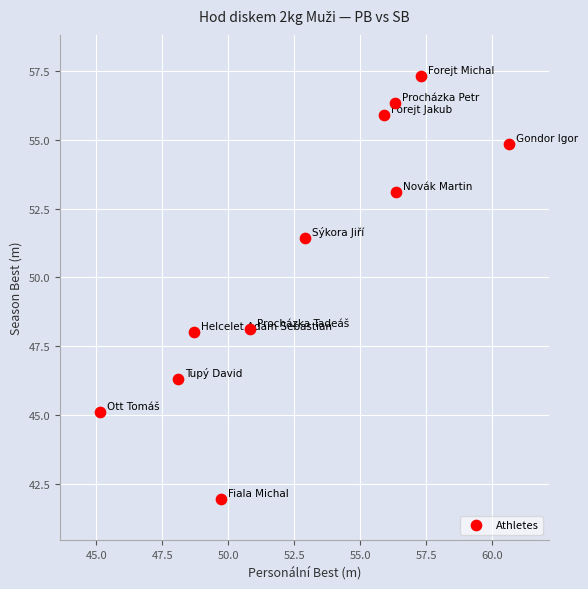

What is the average X value?

52.9